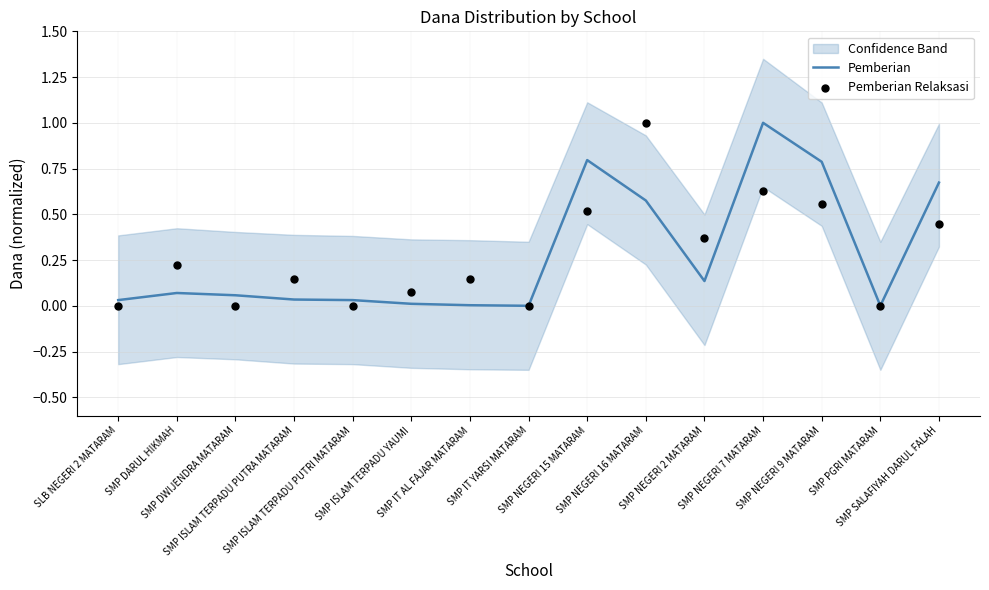

Which series has the widest spread of Y values?

Pemberian